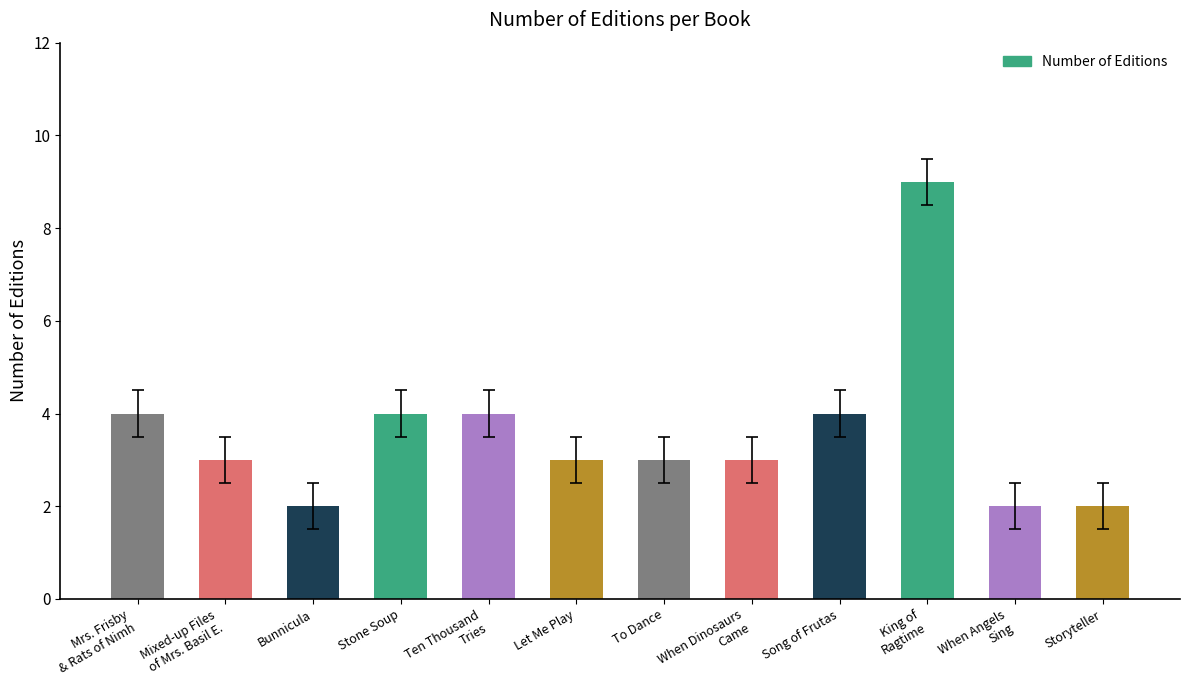

Is it true that the value at Let Me Play is 3?

True